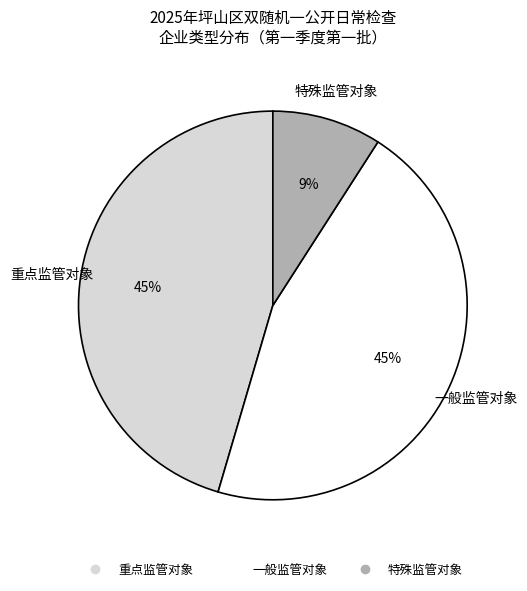

How many segments does this pie chart have?

3